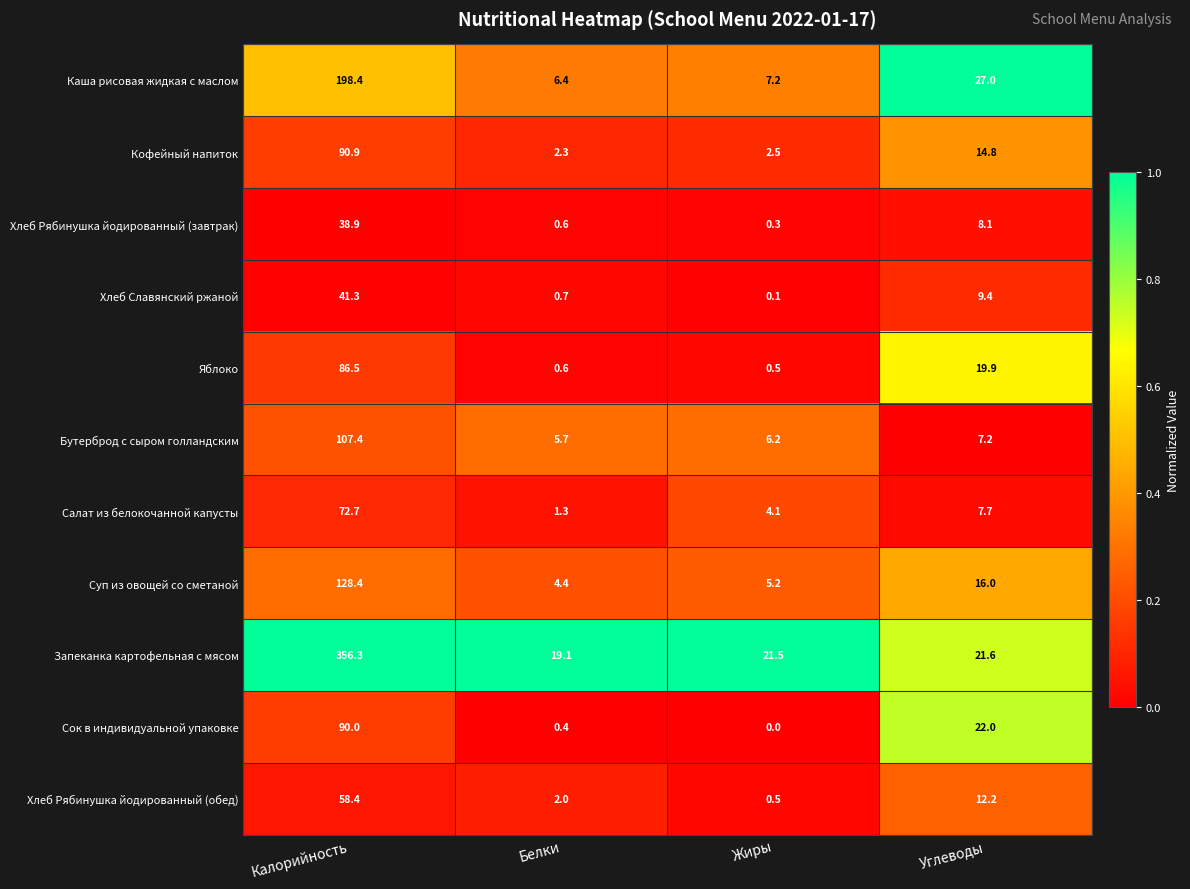

What is the spread (max minus min) of values at Жиры?

21.5